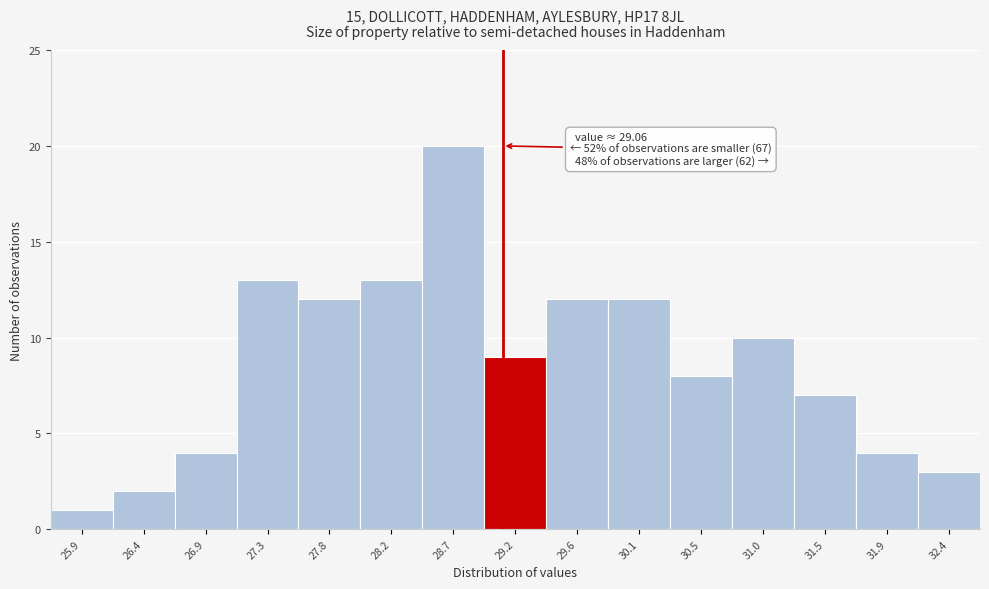

Which range on the x-axis has the tallest bar?

28.45 to 28.95